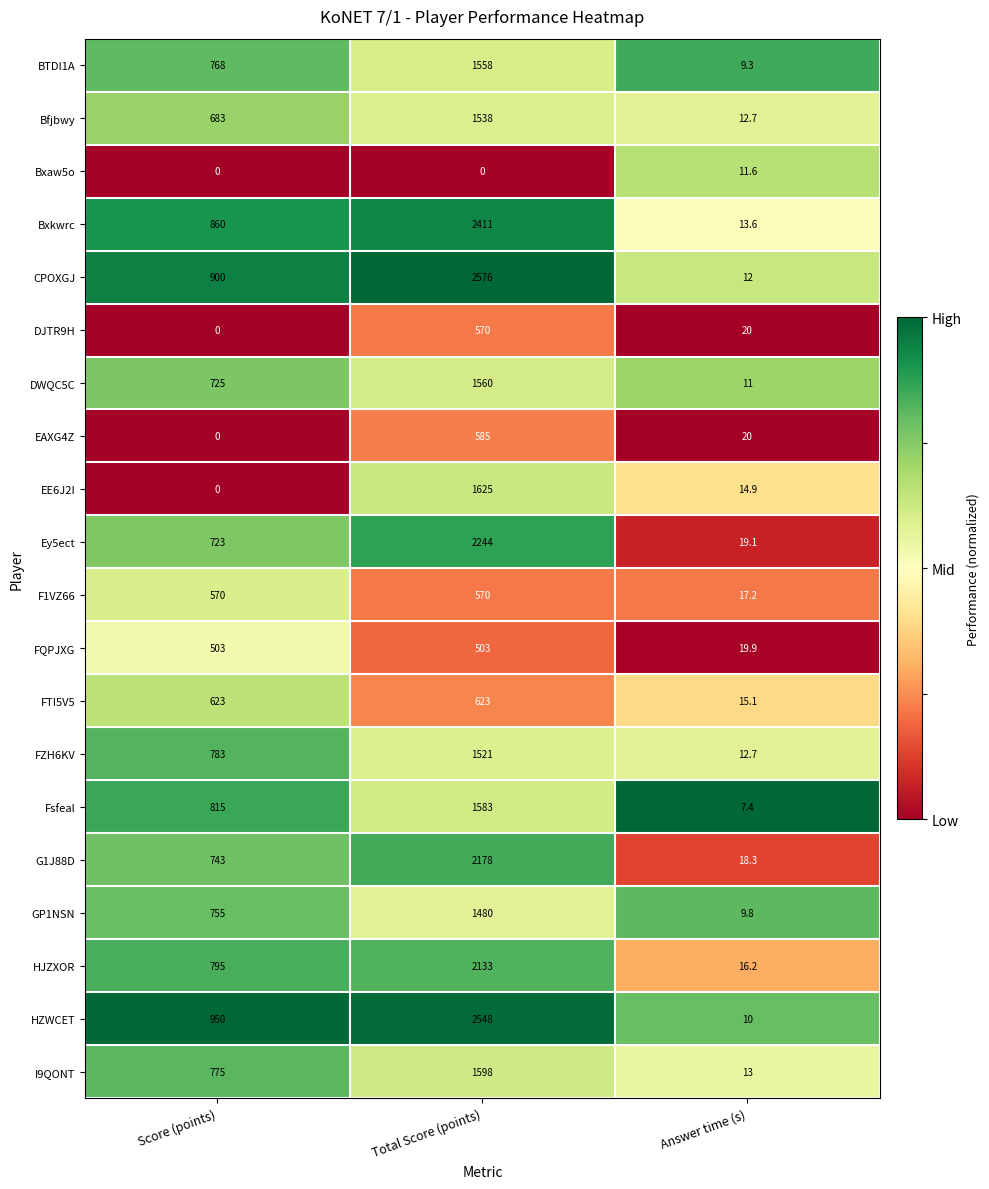

How many data points does each series have?

3